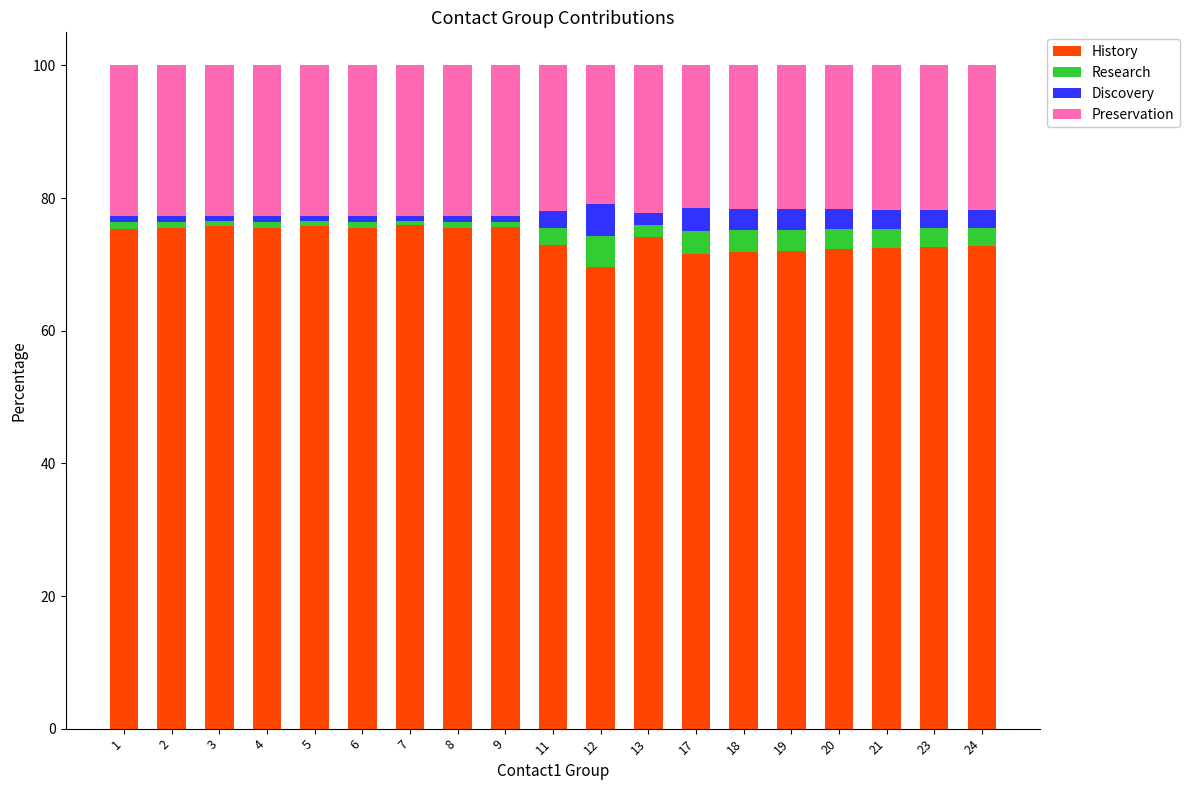

How many bars are there in total?

19